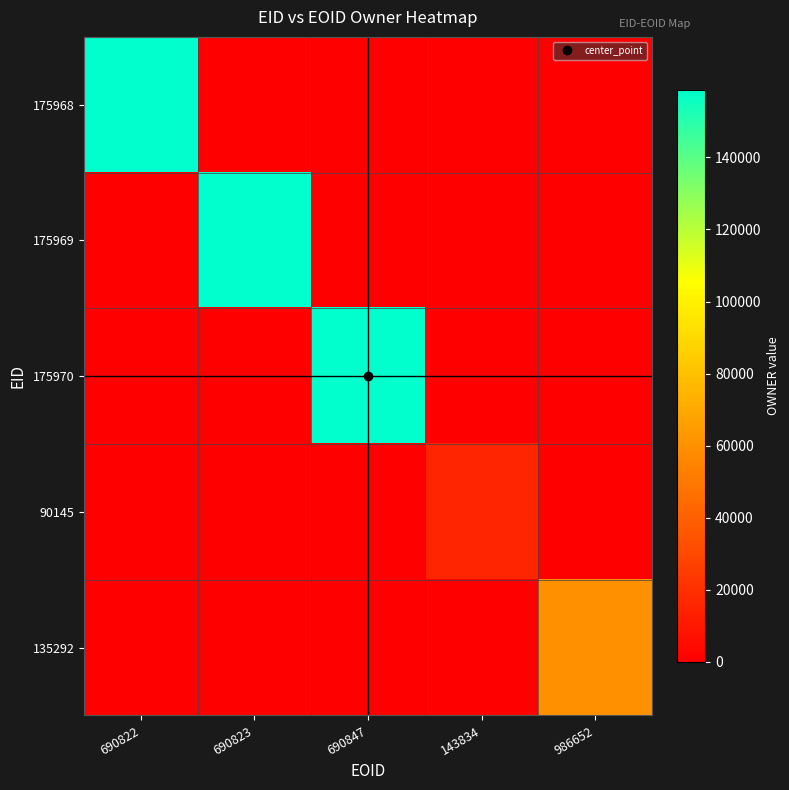

What is the total value across all series at 690822?

158570